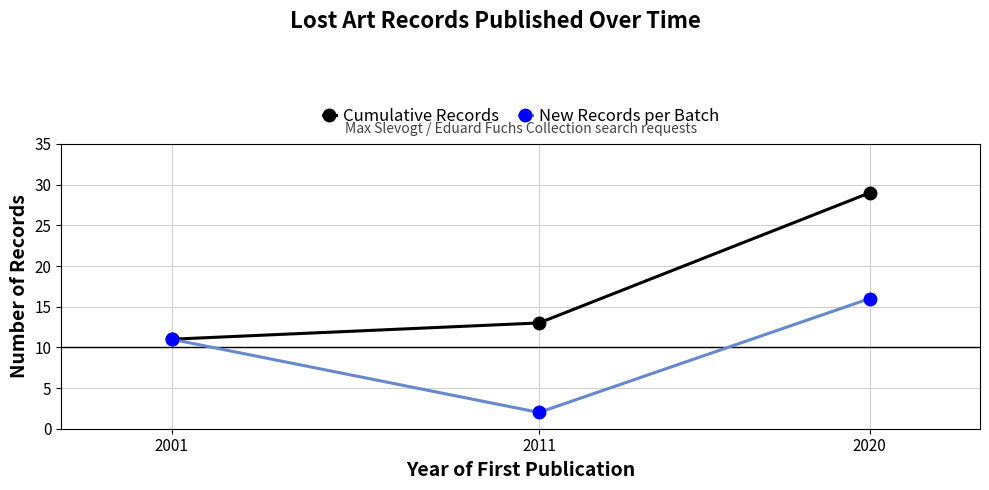

Reading right to left, list all the values displayed in this chart.

Cumulative Records: 2020=29	2011=13	2001=11
New Records per Batch: 2020=16	2011=2	2001=11